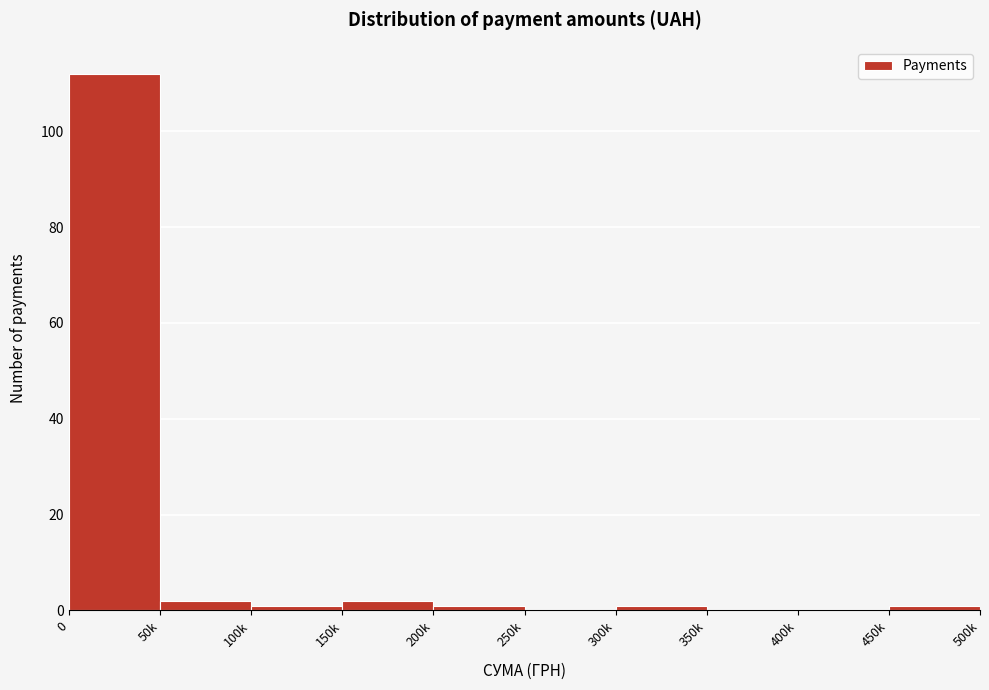

Reading right to left, transcribe all the data shown in this chart.

450k=1	400k=0	350k=0	300k=1	250k=0	200k=1	150k=2	100k=1	50k=2	0=112